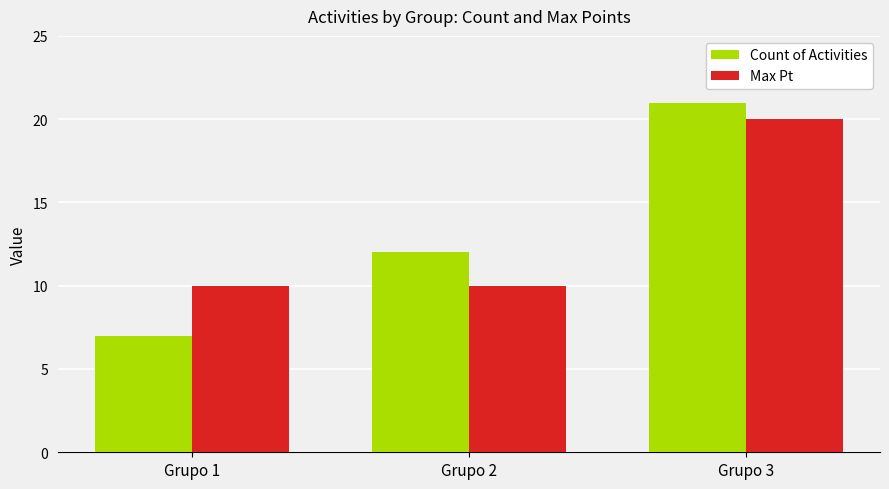

What is the approximate value of Count of Activities at Grupo 3?

21